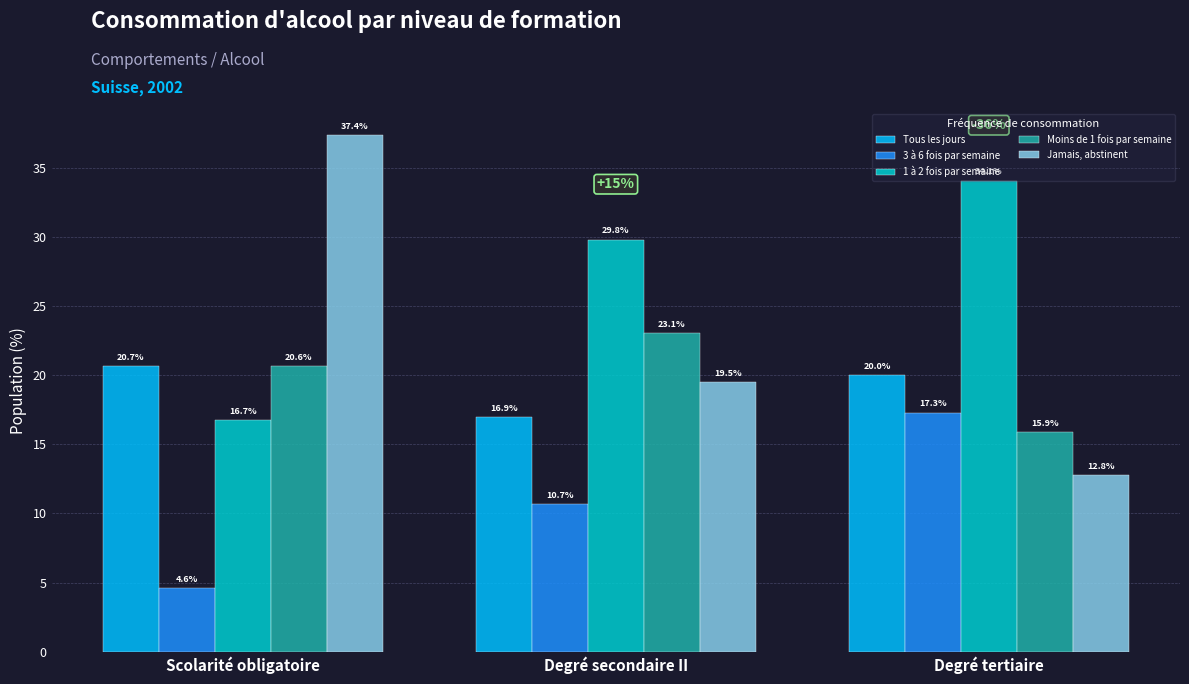

Which series has the widest spread of values?

Jamais, abstinent